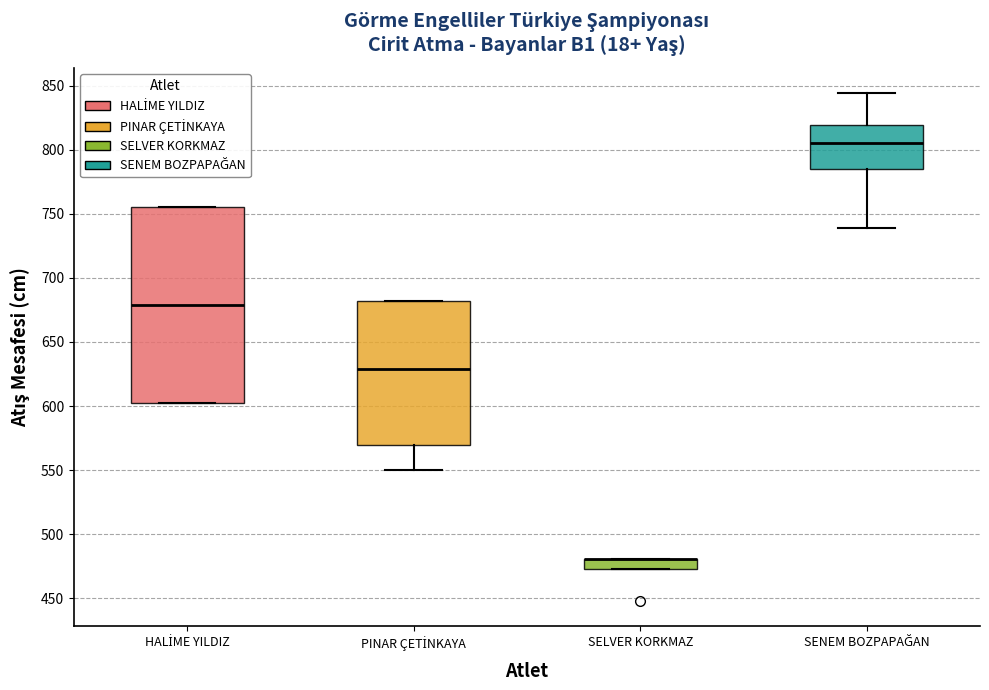

Reading left to right, transcribe this box plot: for each box, give where its median line is, the range the box spans, and where its two whiskers end, as read against the y-axis. The values are not printed on the chart, so give them approximately, as read against the axis.

HALİME YILDIZ: median 680, box 600 to 755, whiskers 600 to 755
PINAR ÇETİNKAYA: median 630, box 570 to 680, whiskers 550 to 680
SELVER KORKMAZ: median 480 (drawn on the box's upper edge), box 475 to 480, whiskers 475 to 480
SENEM BOZPAPAĞAN: median 805, box 785 to 820, whiskers 740 to 845